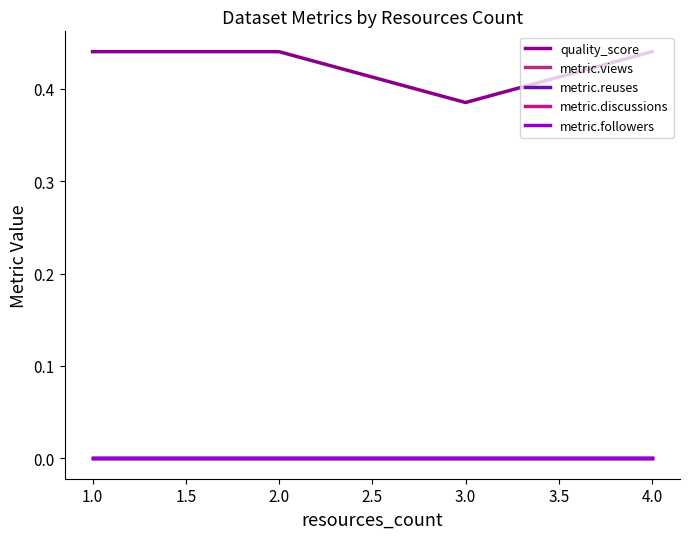

Does the chart display data point markers on the line(s)?

No